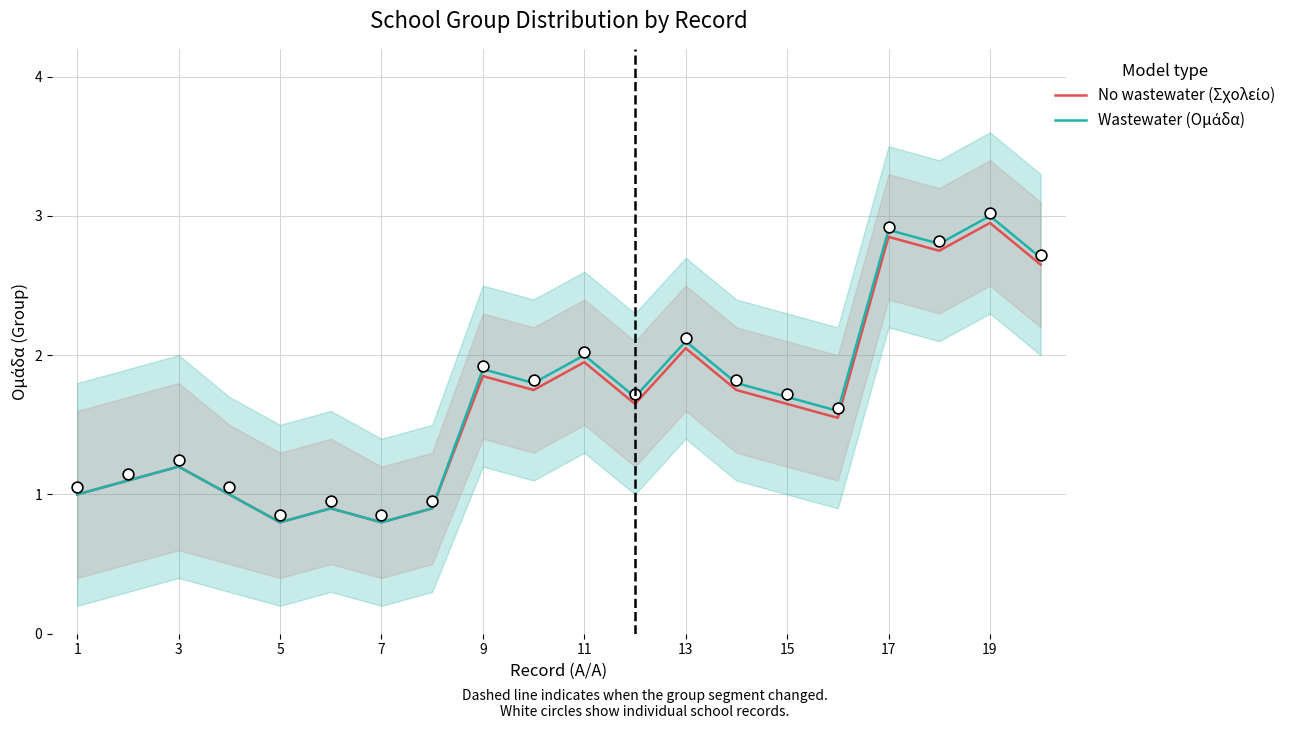

Which series reaches the maximum Y coordinate?

Wastewater (Ομάδα)